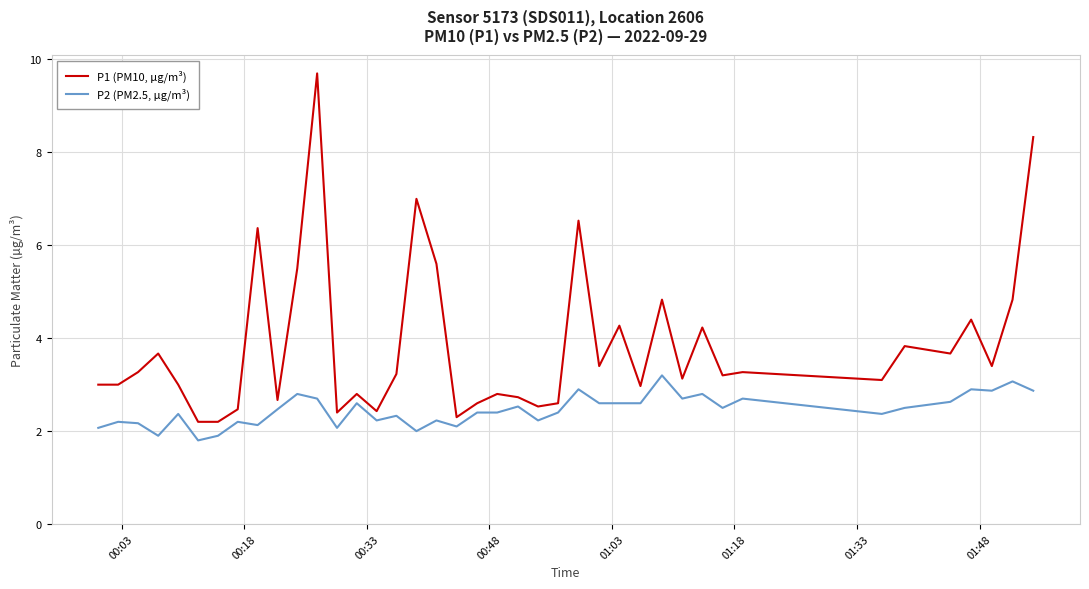

What is the sum of all P2 (PM2.5, µg/m³) values?

98.0